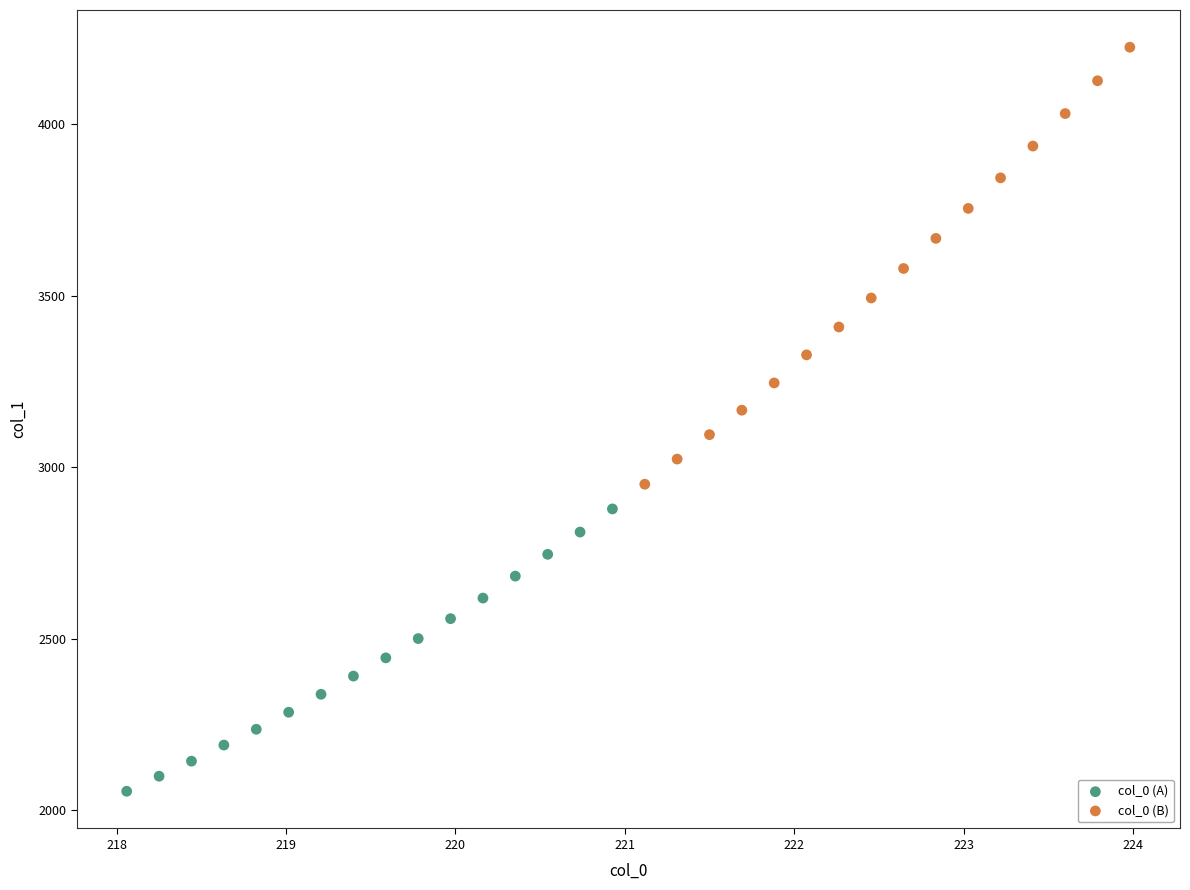

Which series reaches the minimum Y coordinate?

col_0 (A)